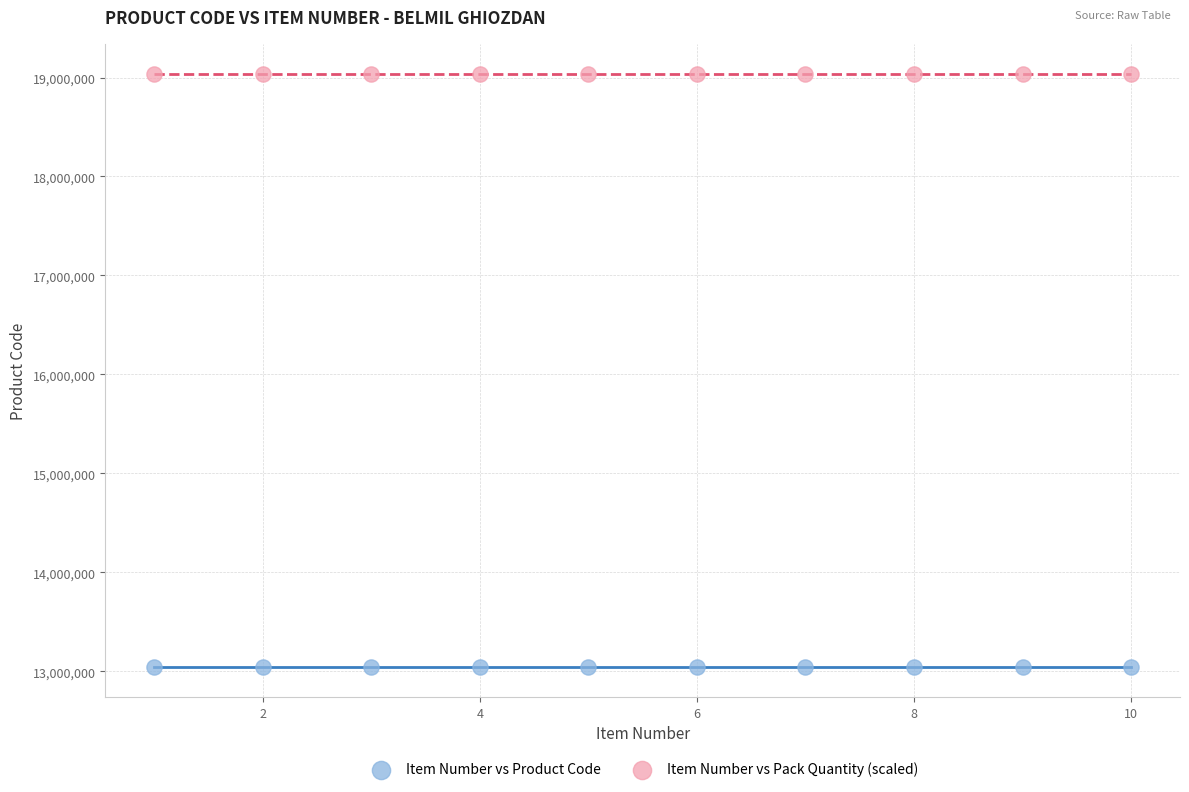

Which series contains the lowest Y value?

Item Number vs Product Code